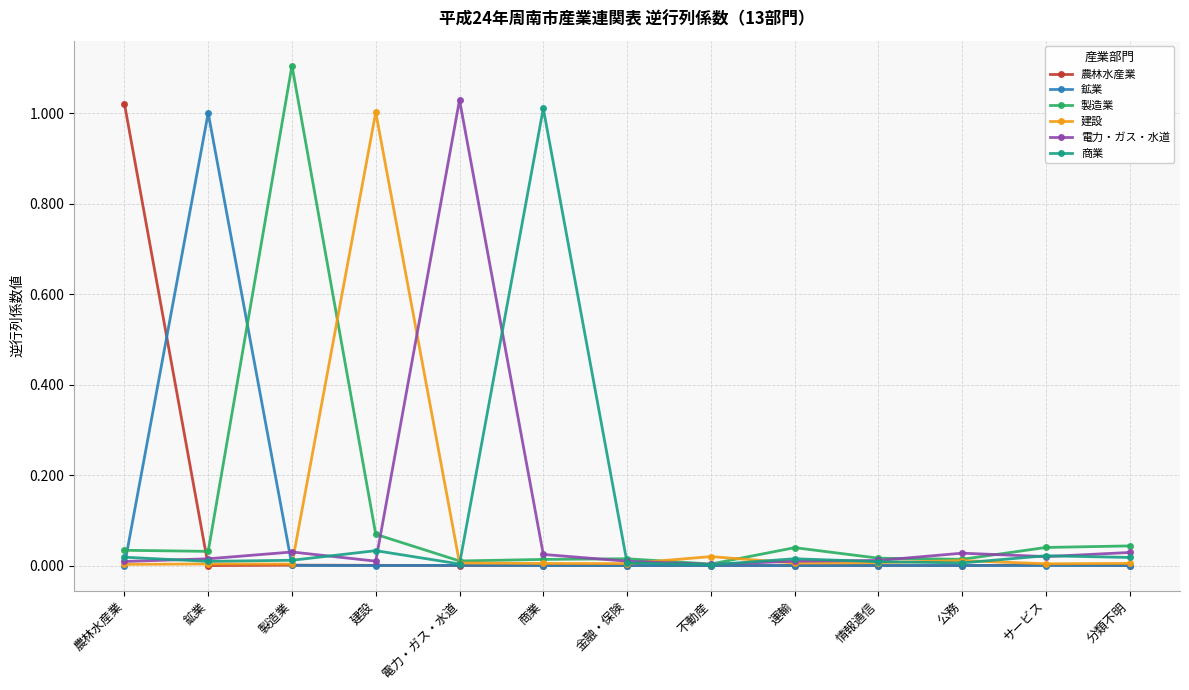

At which label does 建設 reach its peak?

建設